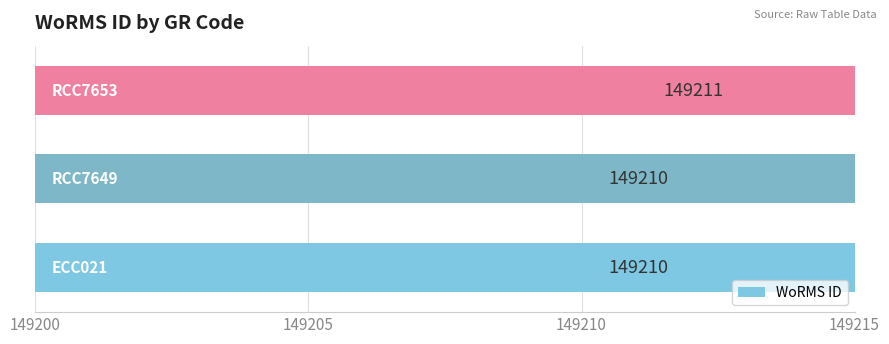

What is the sum of the values at 149205 and 149210?

298421